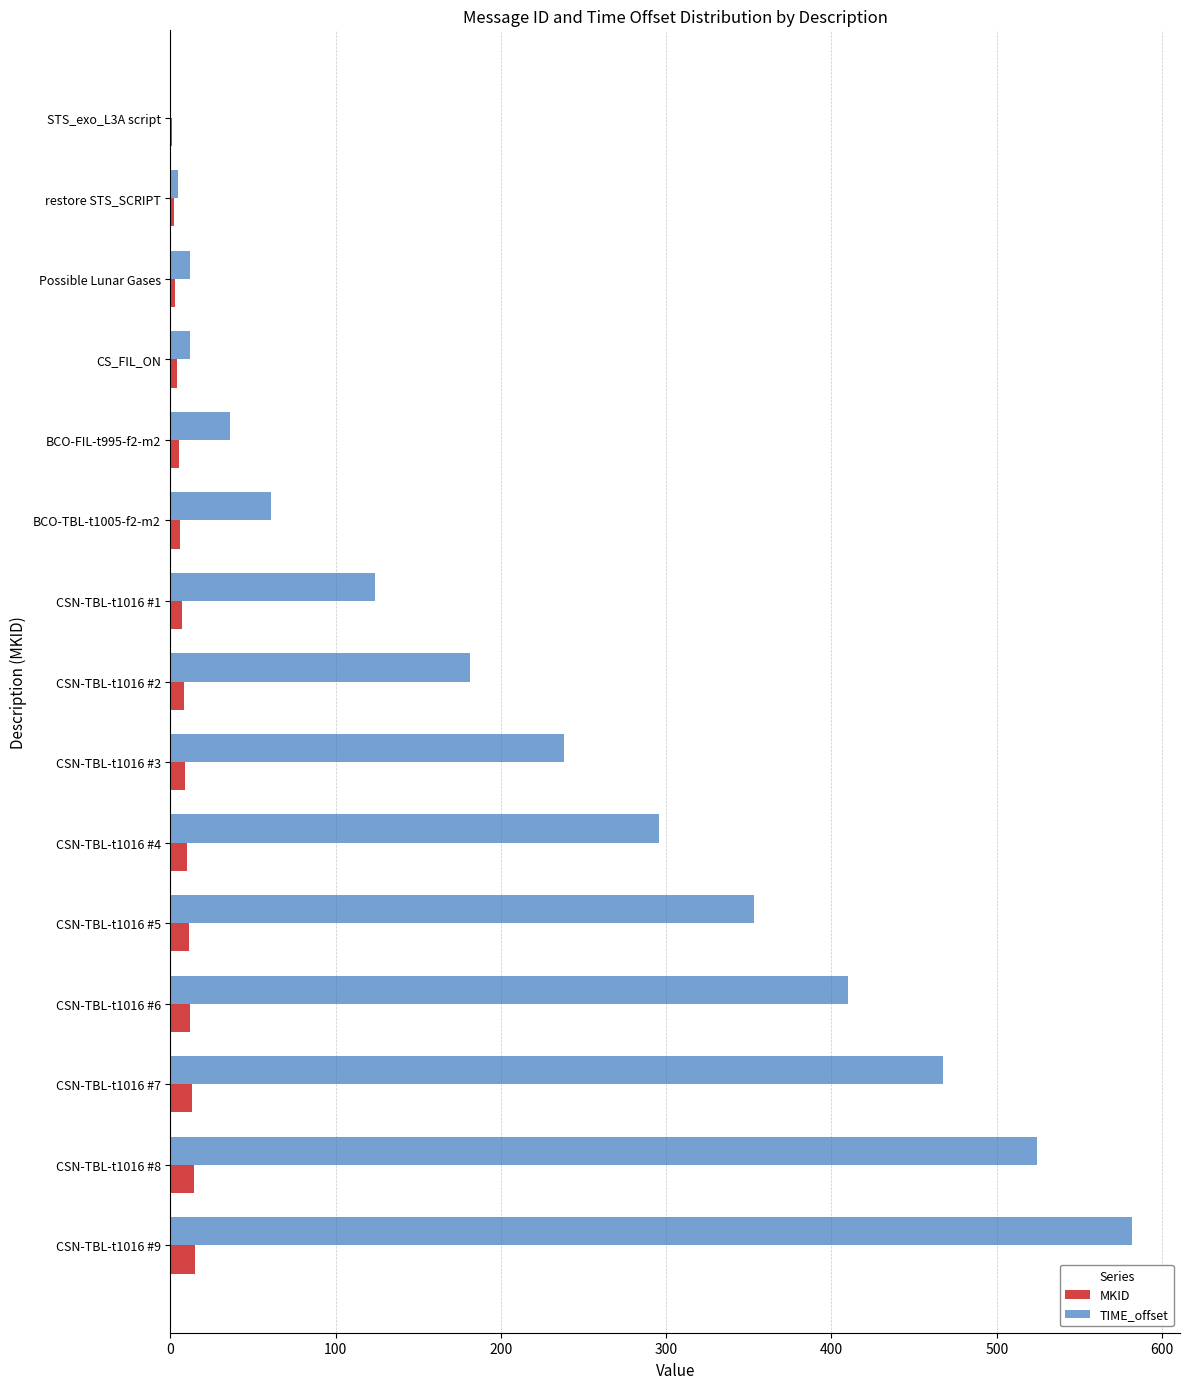

Between CSN-TBL-t1016 #5 and CSN-TBL-t1016 #9, which series saw the biggest shift?

TIME_offset